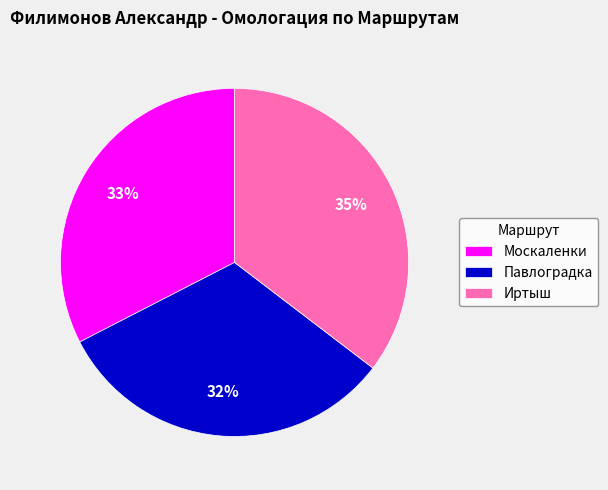

Count the number of slices in the pie.

3